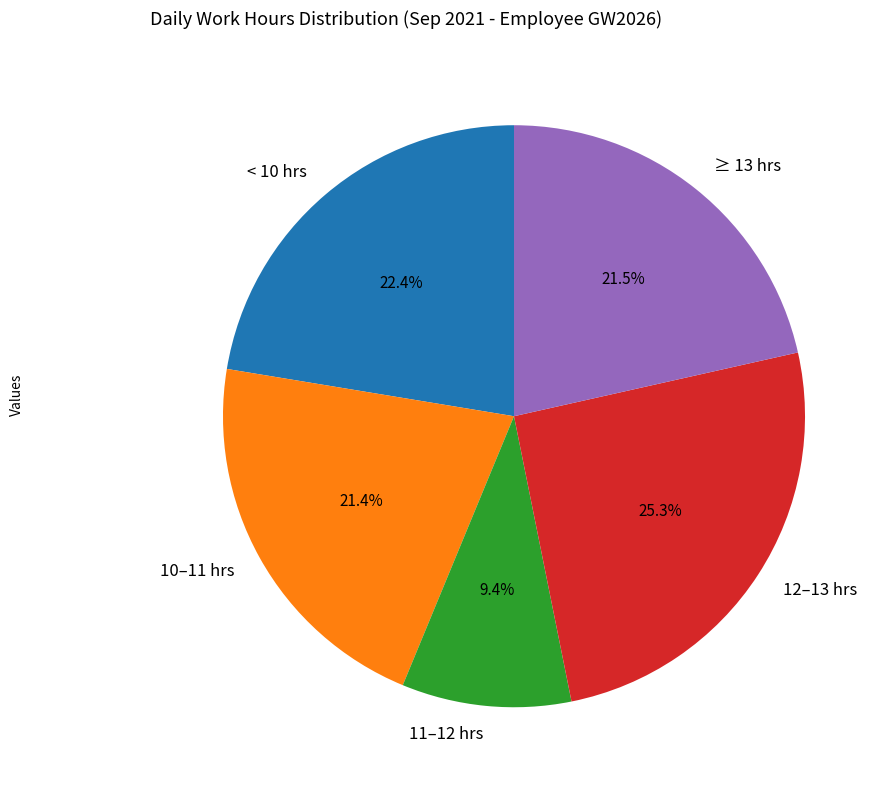

How many slices are in this pie chart?

5